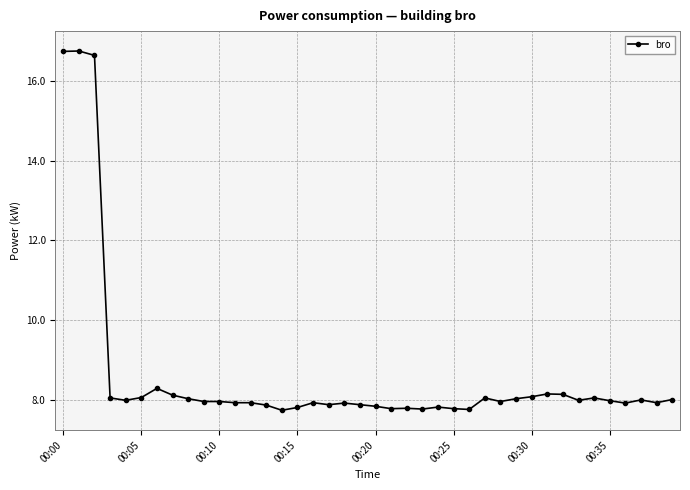

What is the value of the 38th point from the left?

8.0